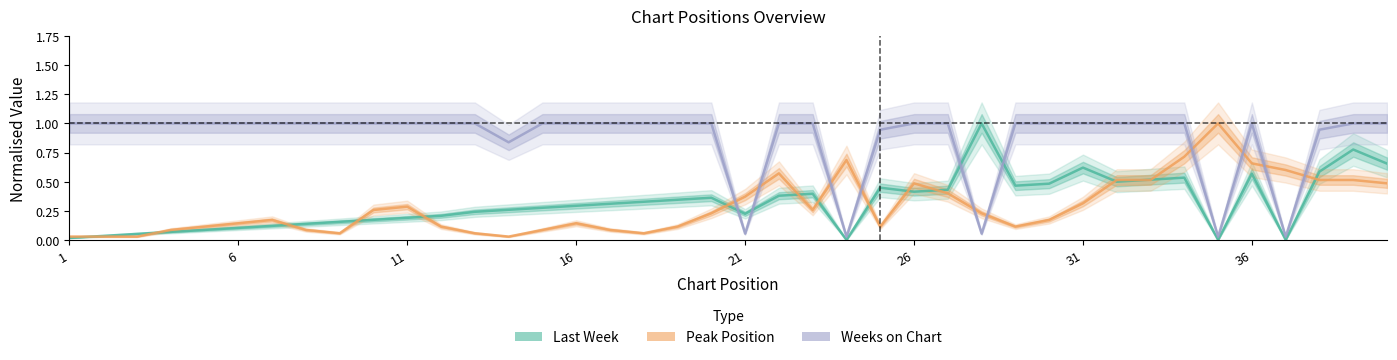

What is the spread (max minus min) of values at 1?

1.0